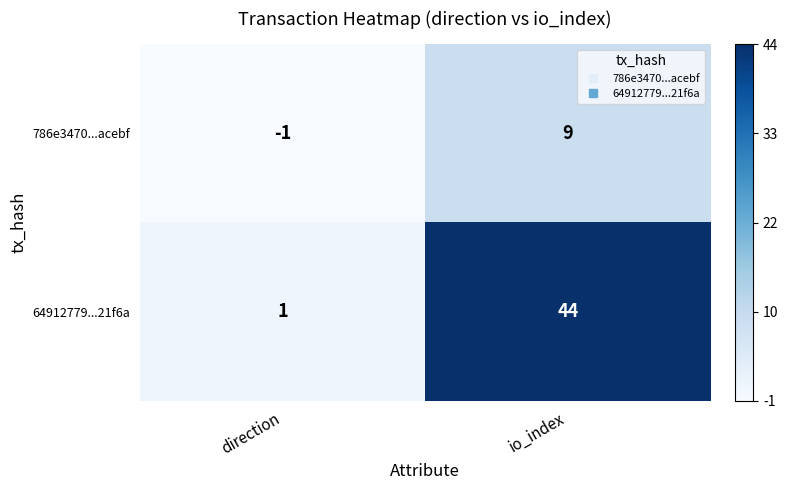

At which label does 786e3470...acebf reach its peak?

io_index